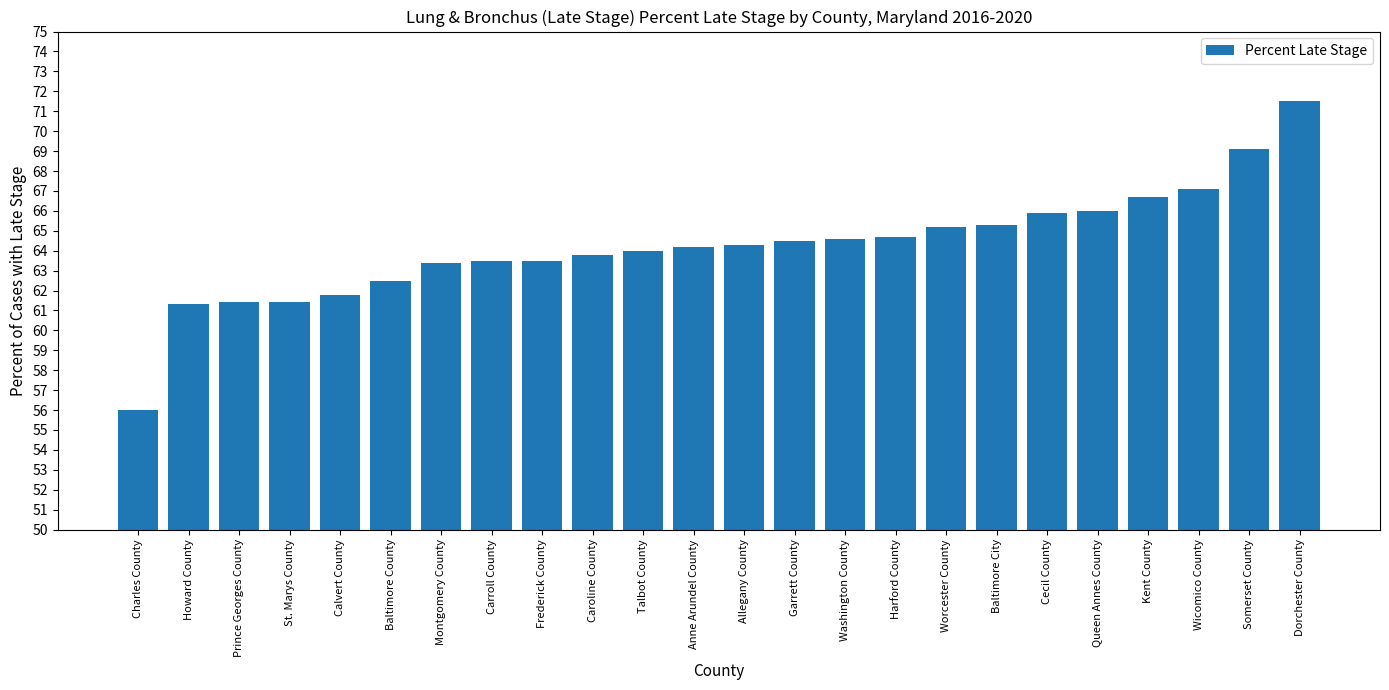

The value at Anne Arundel County is 36.6. True or false?

False